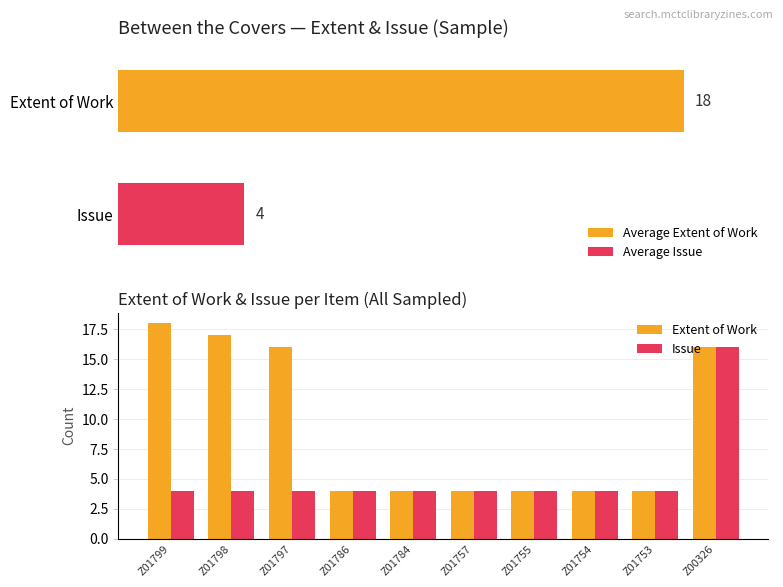

Which category has the highest value across all series?

Z01799